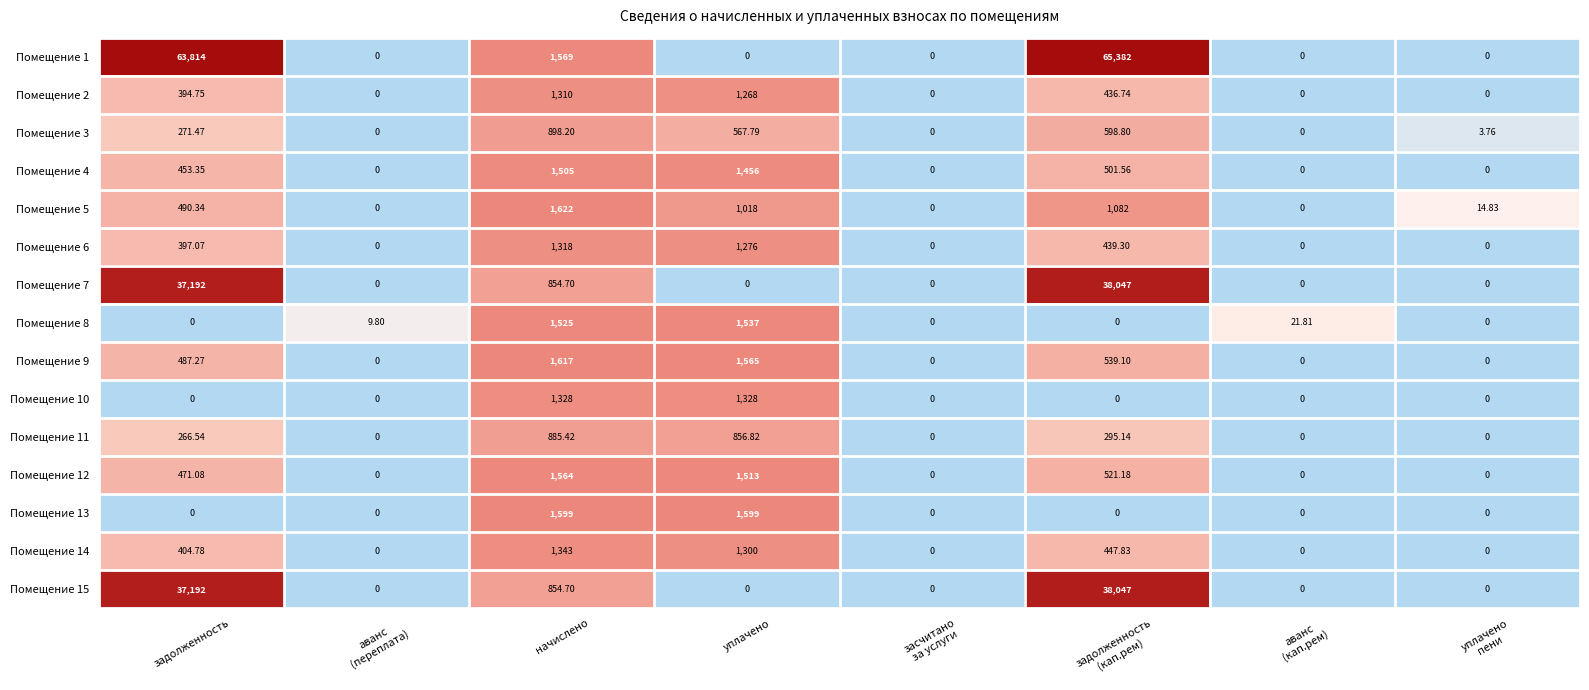

How many data points does each series have?

8